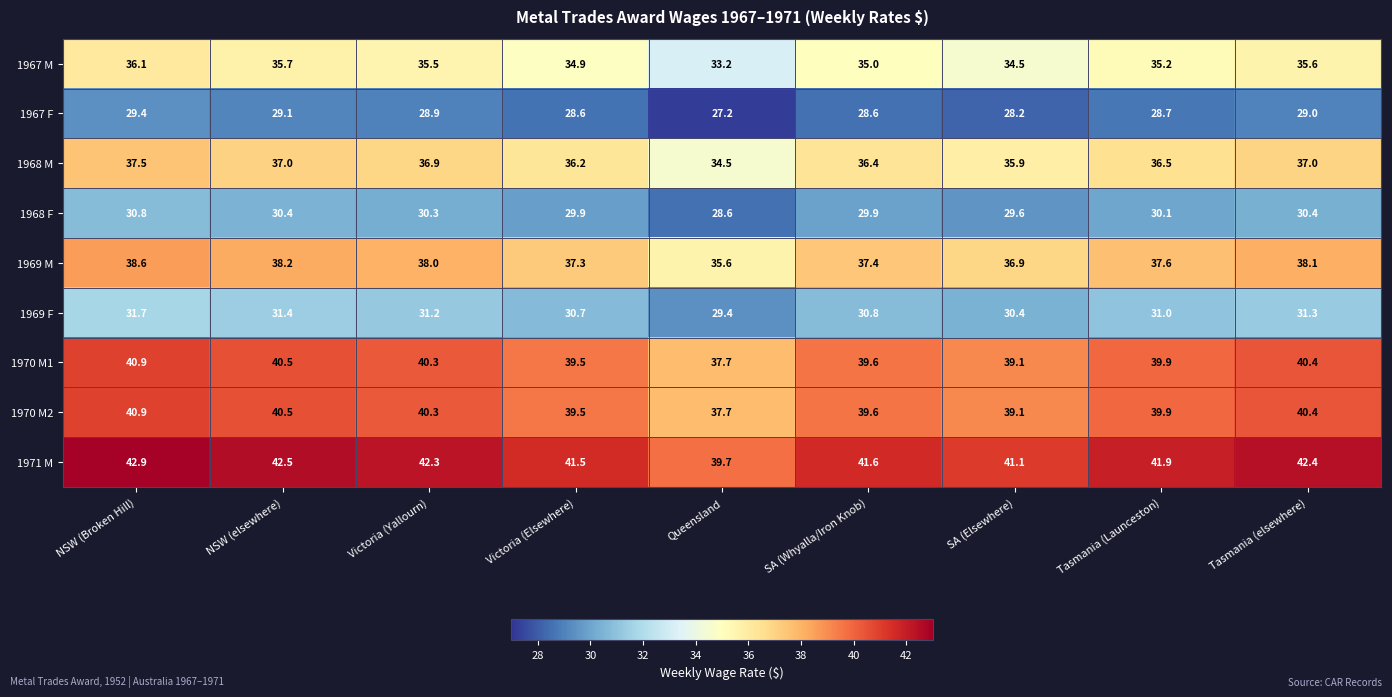

The 1970 M1 series shows 39.9 at Tasmania (Launceston). True or false?

True